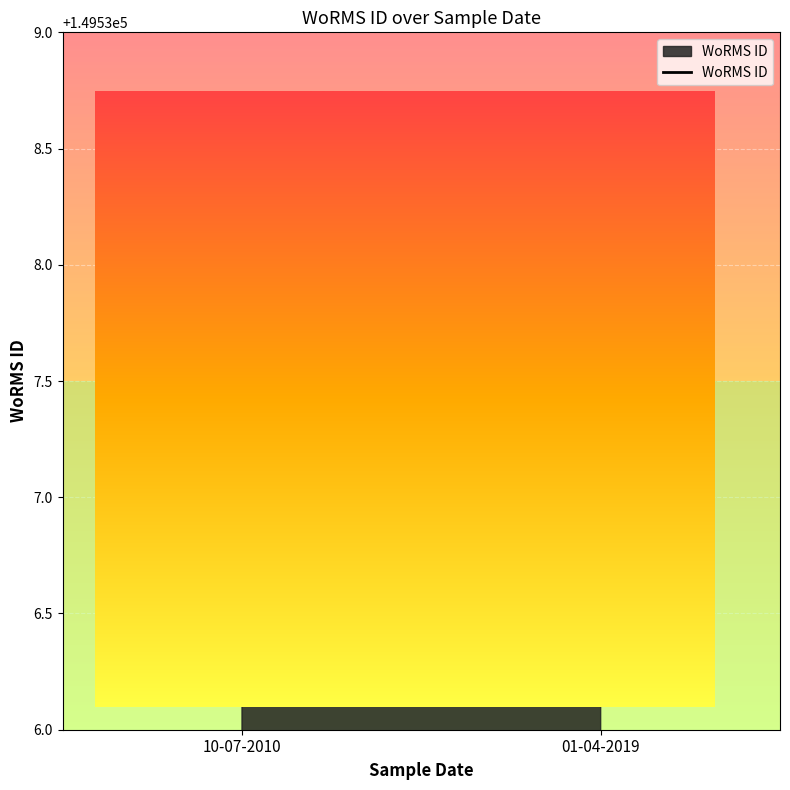

How many lines are shown in the chart?

1